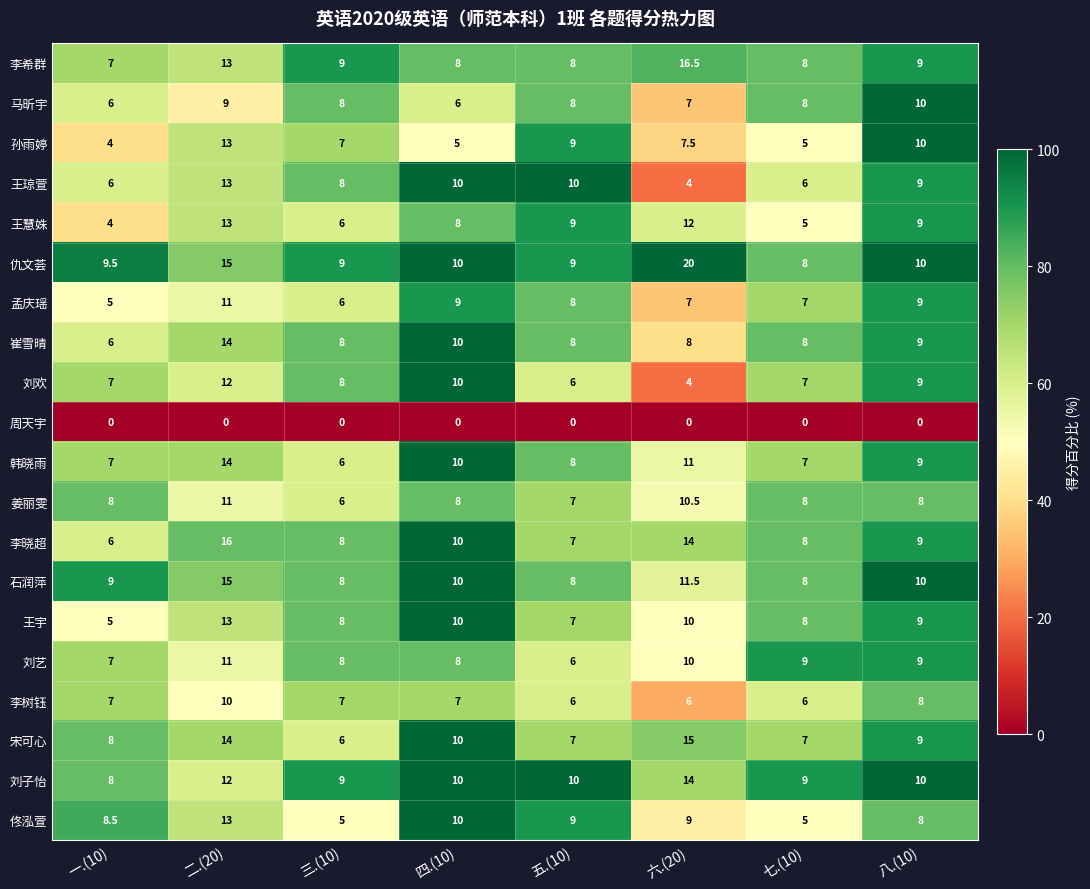

What is the sum of all 刘子怡 values?

82.0